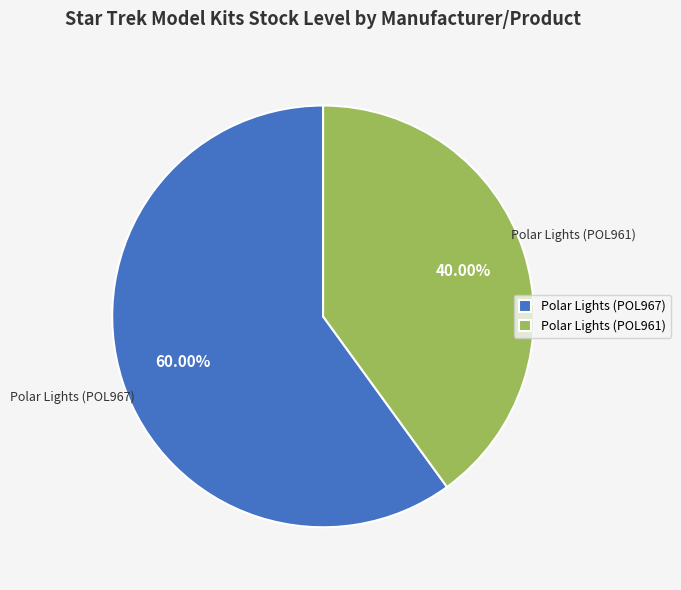

Do Polar Lights (POL961) and Polar Lights (POL967) together represent more than half of the pie?

Yes